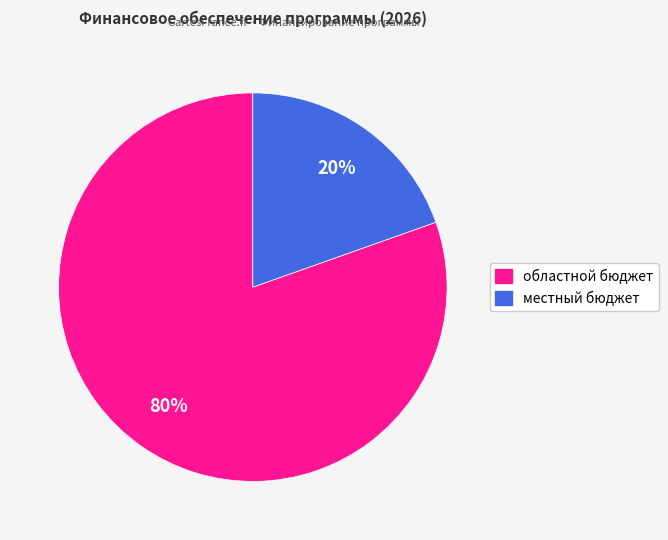

To the nearest percent, what is the average slice percentage?

50%